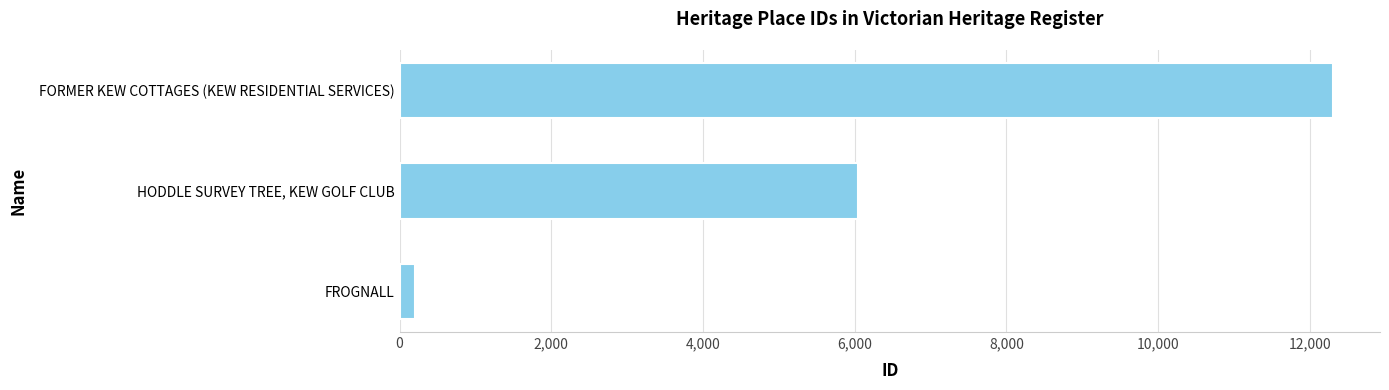

What is the difference between the maximum and minimum values?

12110